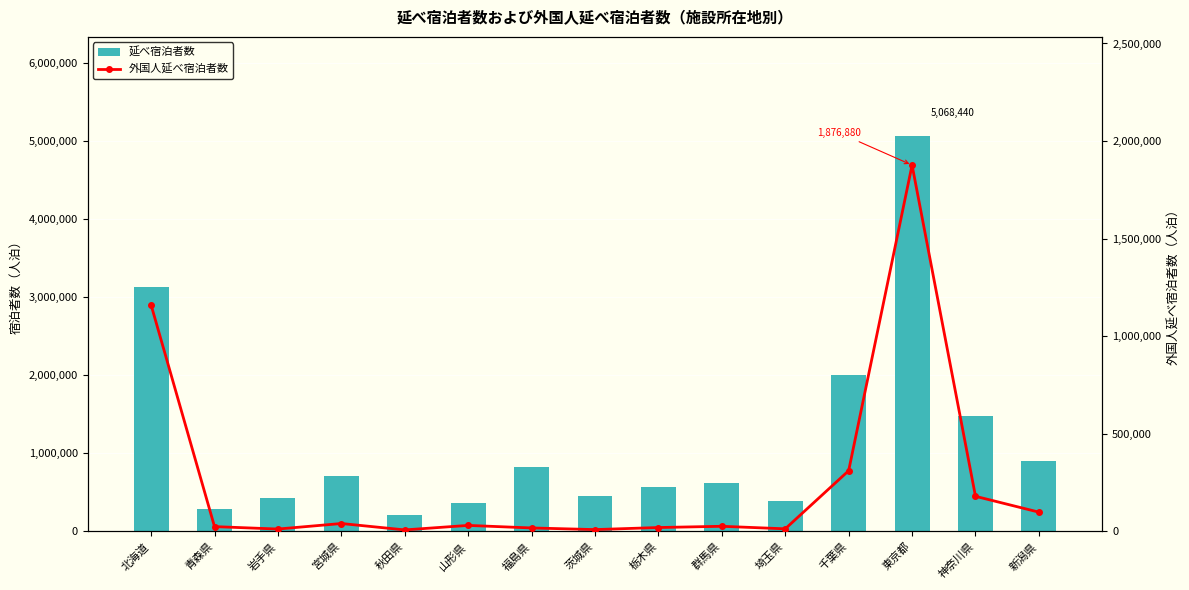

Which series changed the most between 福島県 and 新潟県?

外国人延べ宿泊者数